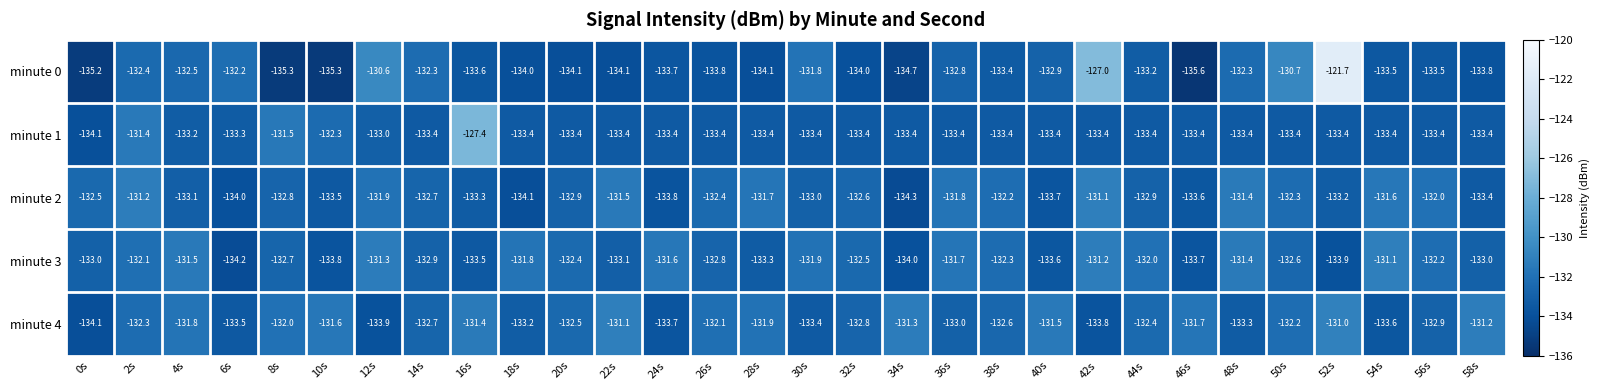

Which category has the highest value across all series?

52s